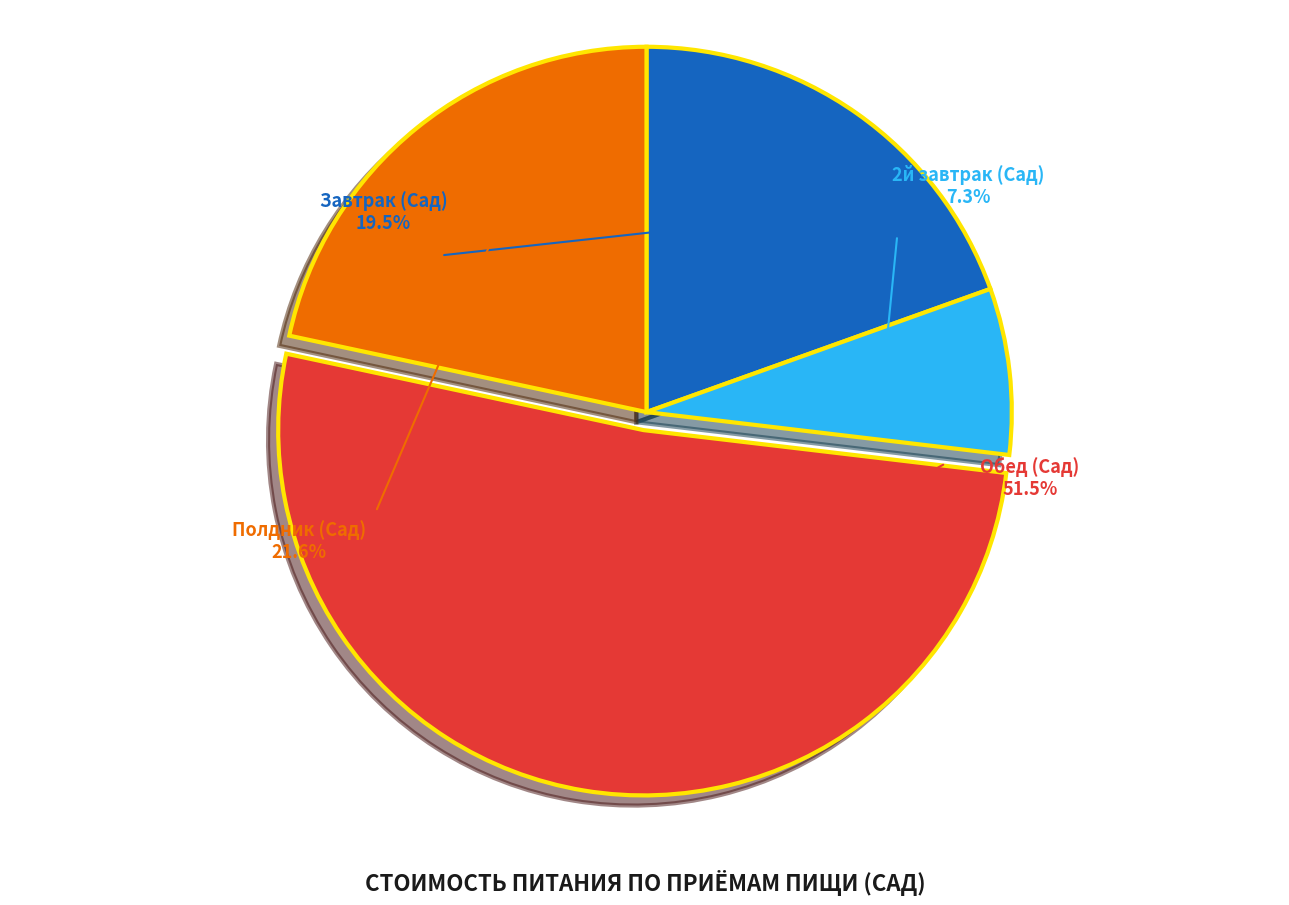

What portion of the pie excludes 2й завтрак (Сад)?

92.7%